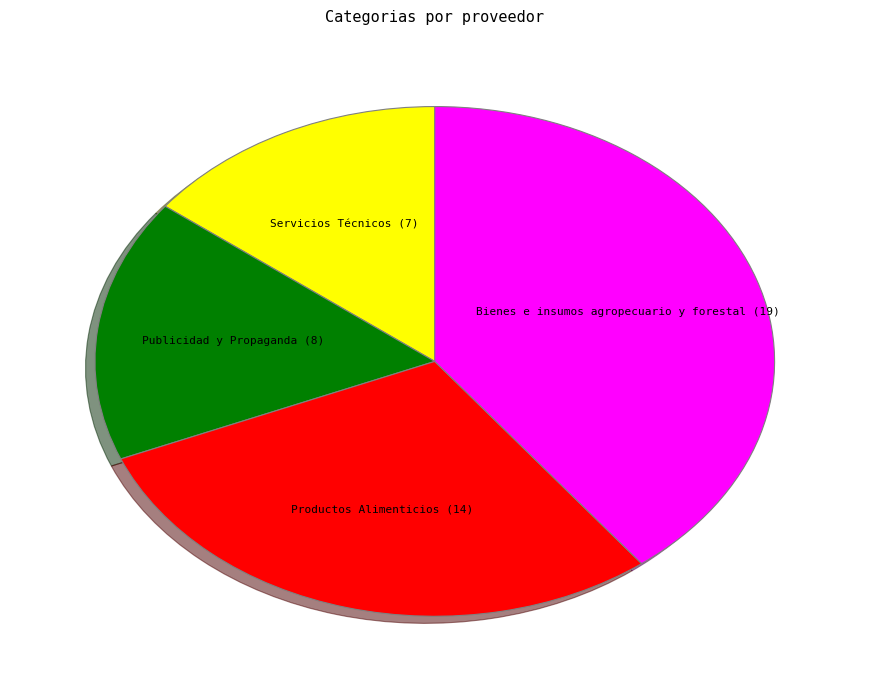

Is there any slice that represents more than half of the pie?

No